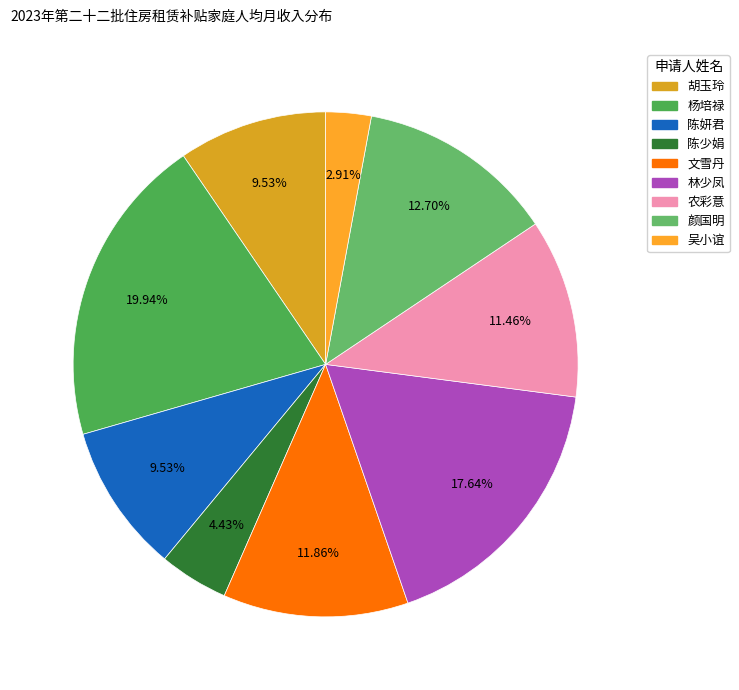

How many slices are in this pie chart?

9